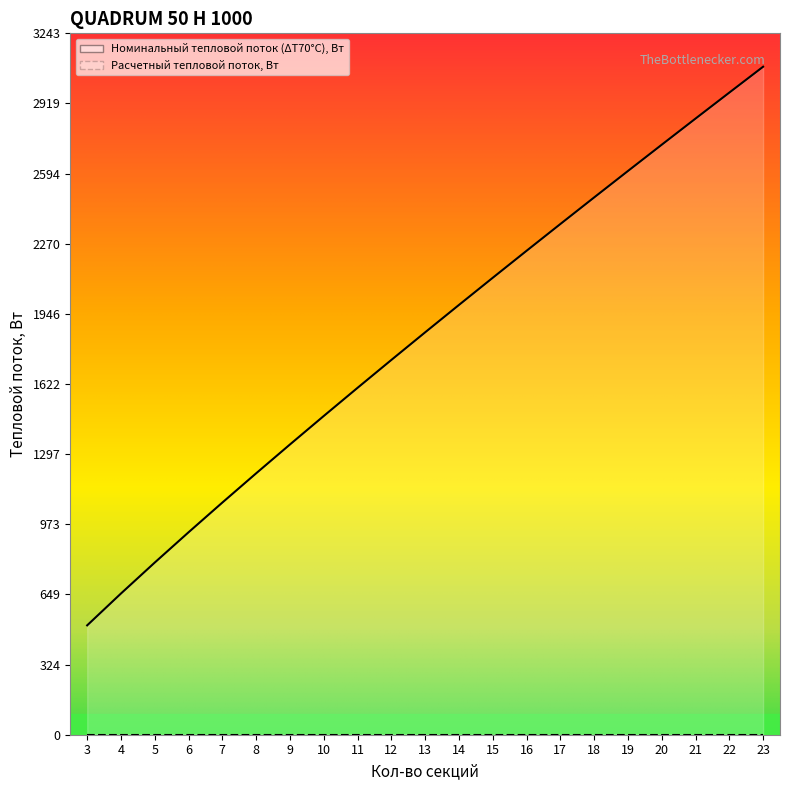

Reading left to right, extract all data points from this chart.

3=505.7	4=652.9	5=796.1	6=936.1	7=1073.5	8=1208.7	9=1342.0	10=1473.7	11=1603.9	12=1732.8	13=1860.5	14=1987.1	15=2112.8	16=2237.4	17=2361.2	18=2484.2	19=2606.5	20=2728.0	21=2848.8	22=2969.0	23=3088.6